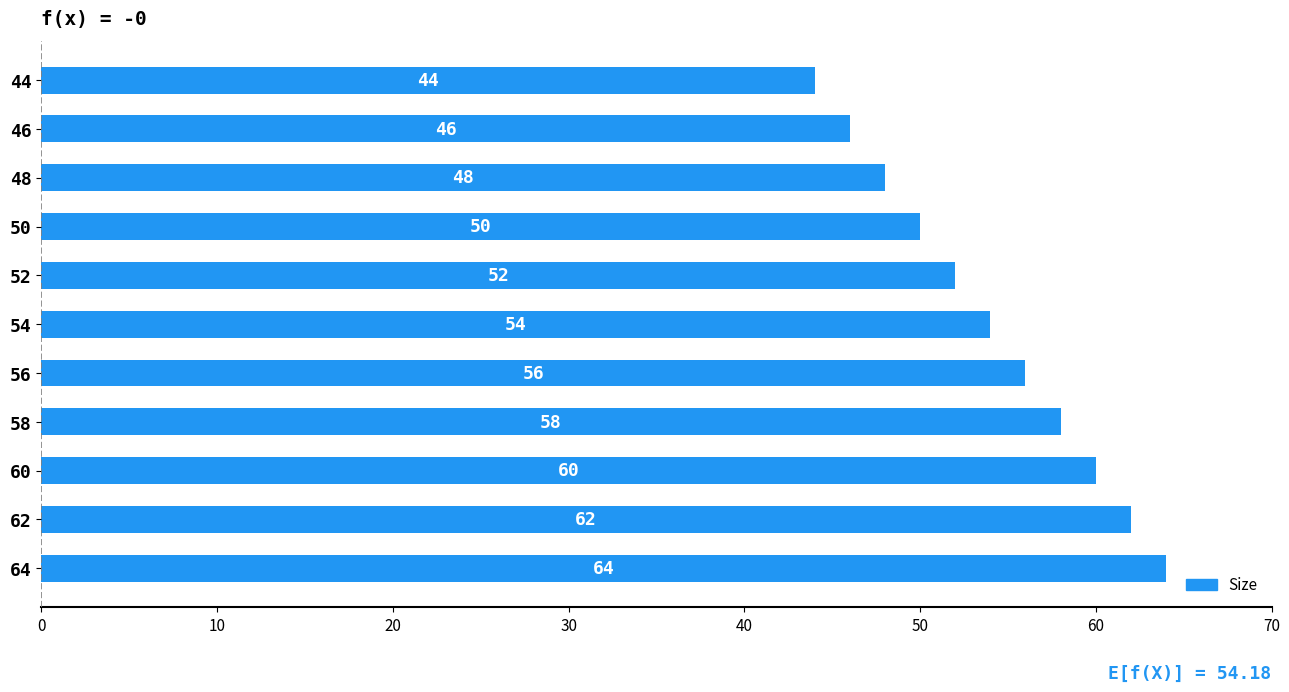

Reading top to bottom, transcribe all the data shown in this chart.

44	46	48	50	52	54	56	58	60	62	64